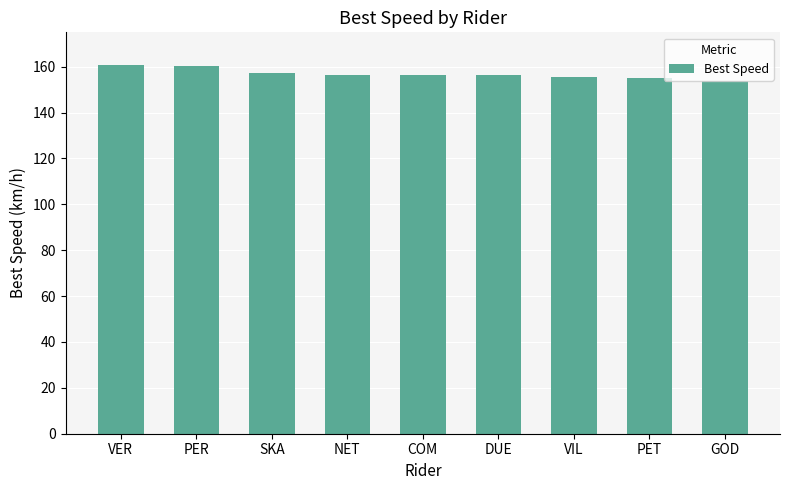

What is the sum of all values?

1411.7